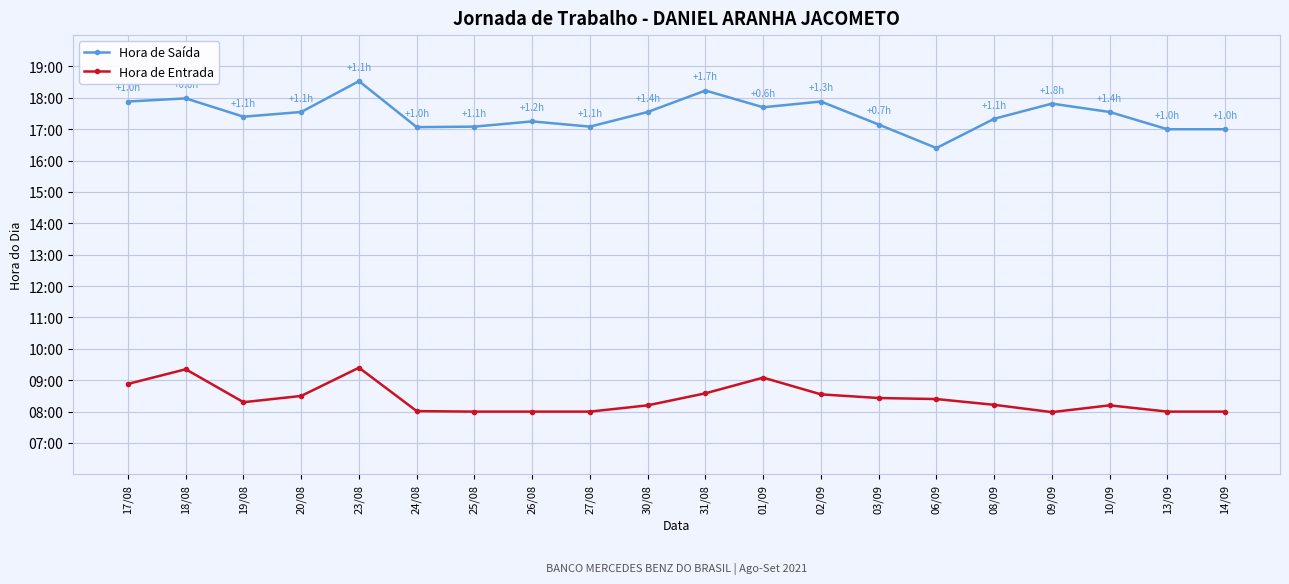

What are all the series names shown in the legend?

Hora de Saída, Hora de Entrada